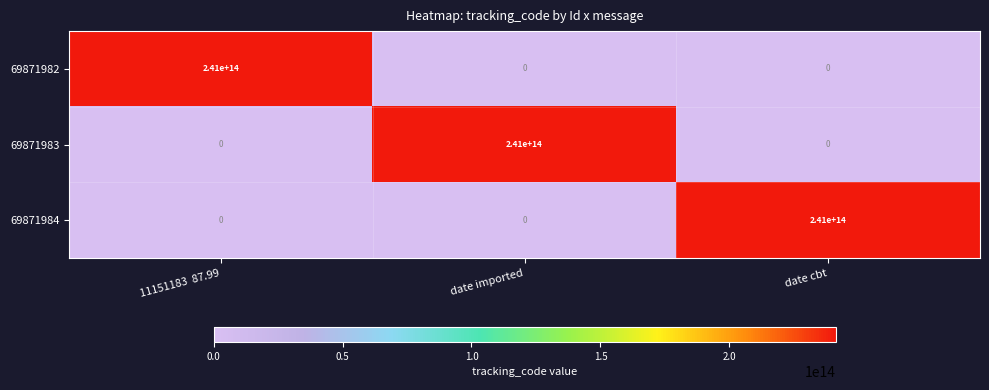

How many data points does each series have?

3